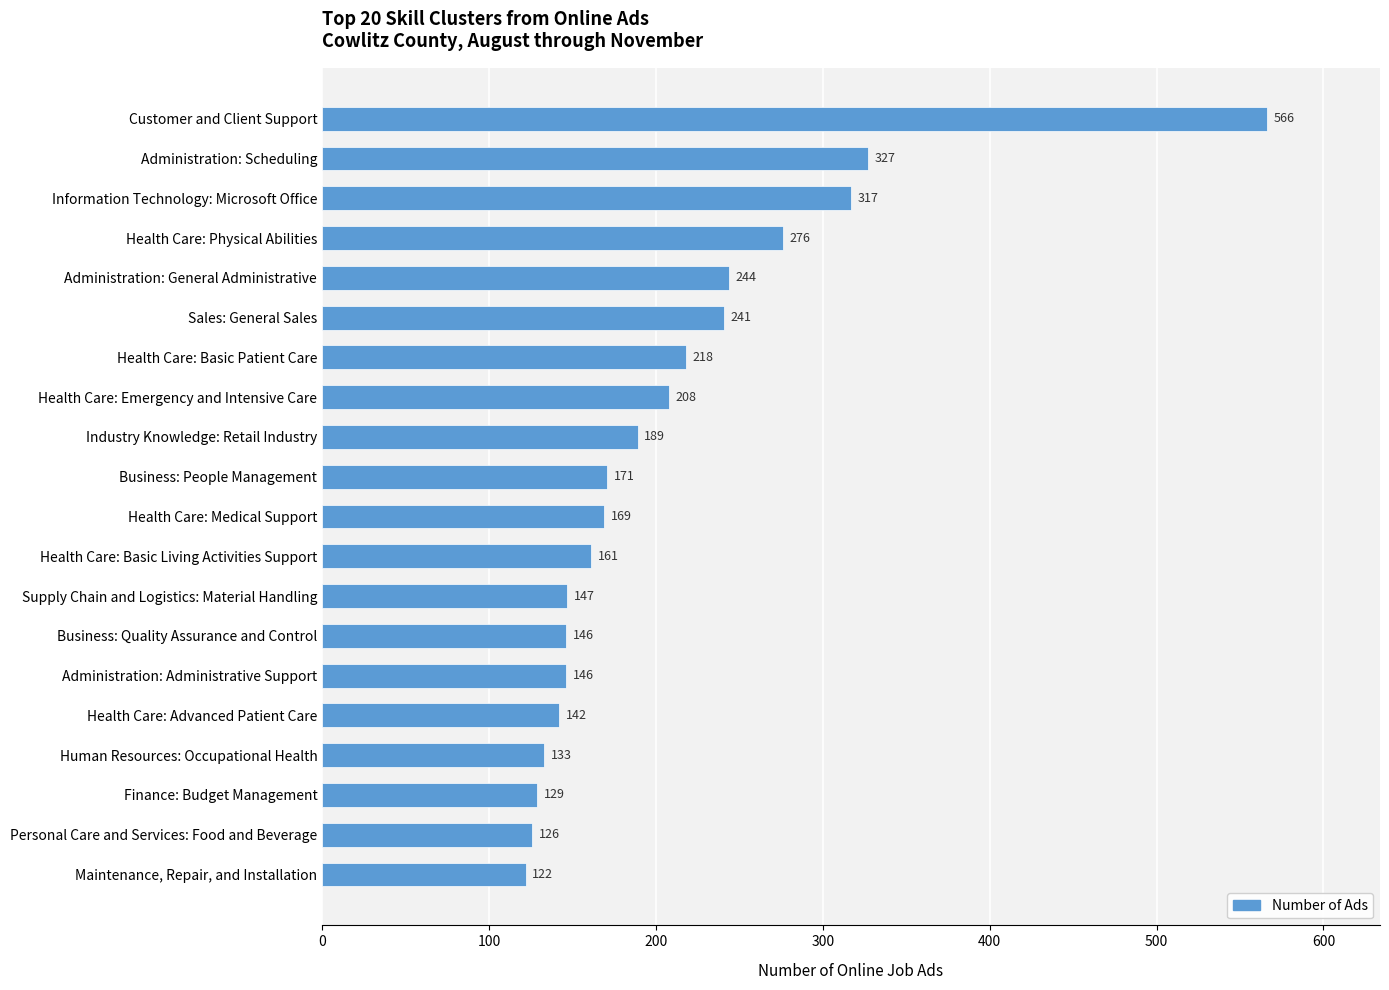

Reading top to bottom, what are all the values shown in this chart?

566	327	317	276	244	241	218	208	189	171	169	161	147	146	146	142	133	129	126	122